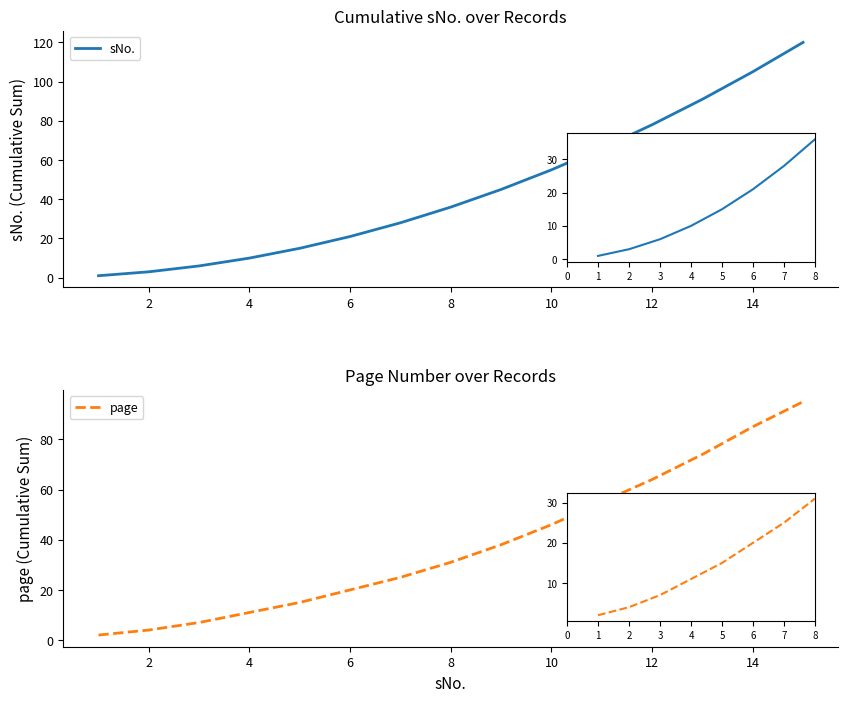

Is the value of page at 2 greater than the value of sNo. at 6?

No